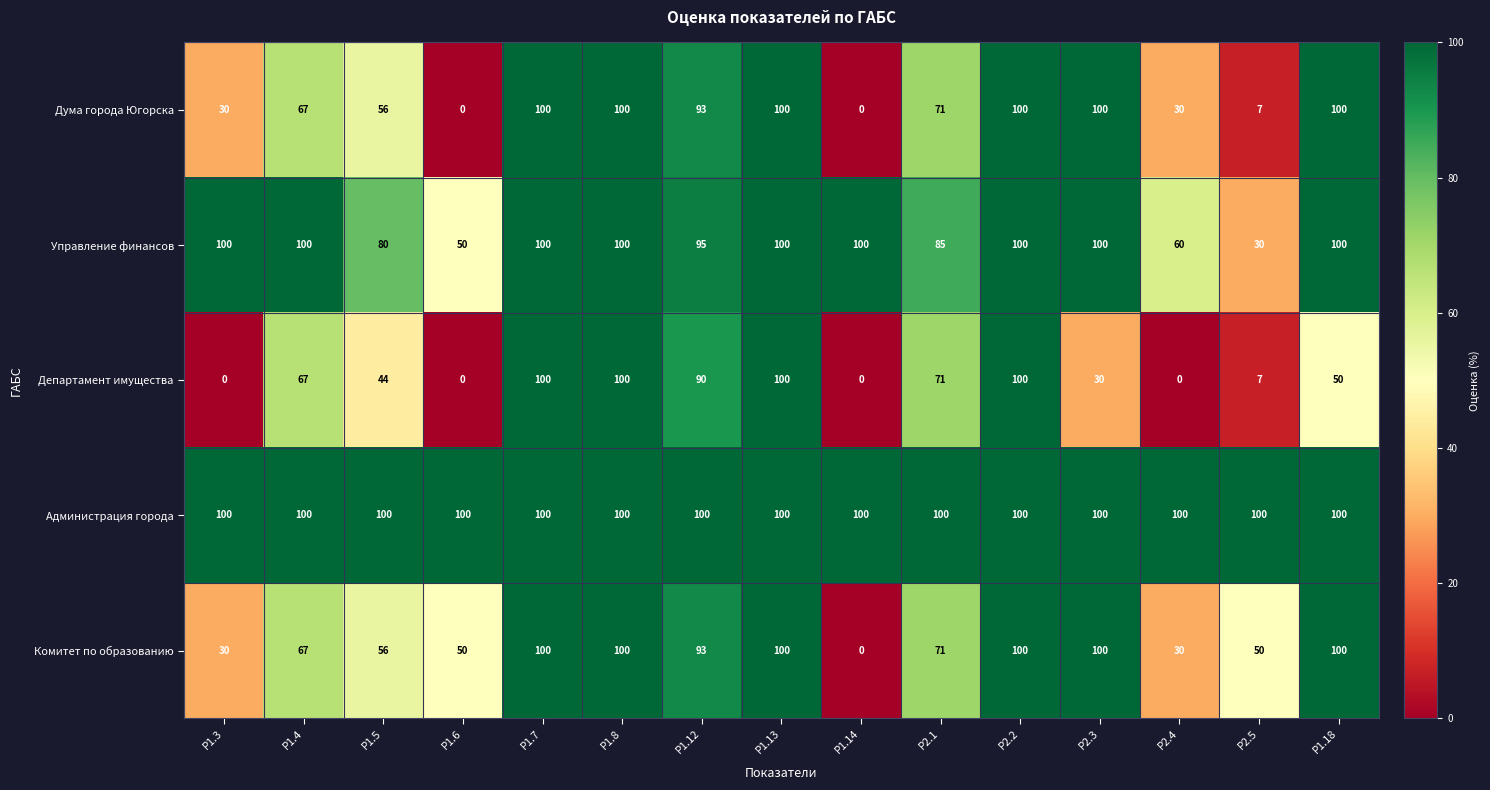

What is the spread (max minus min) of values at Р1.14?

100